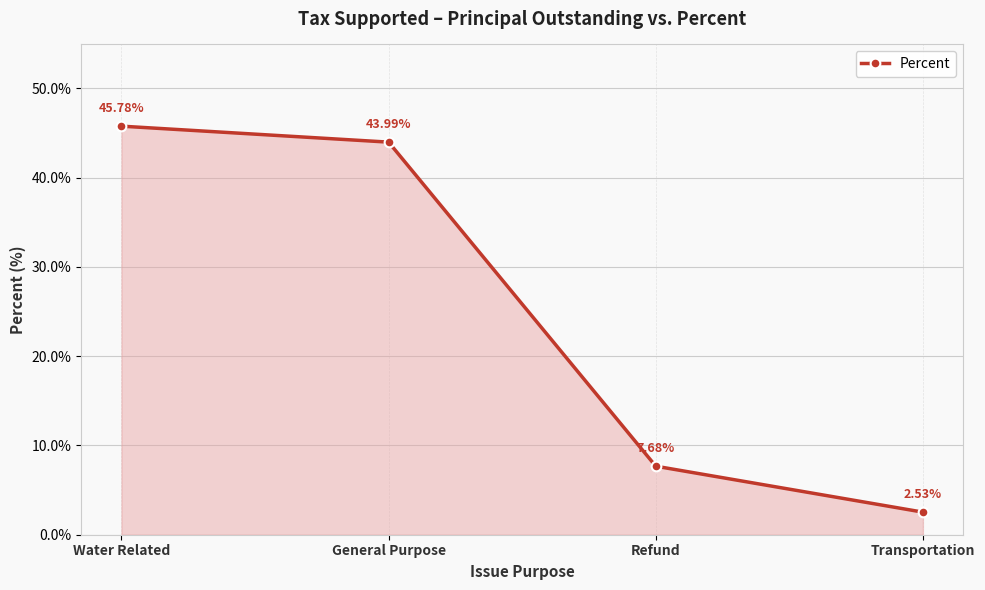

How many series are shown in this chart?

1